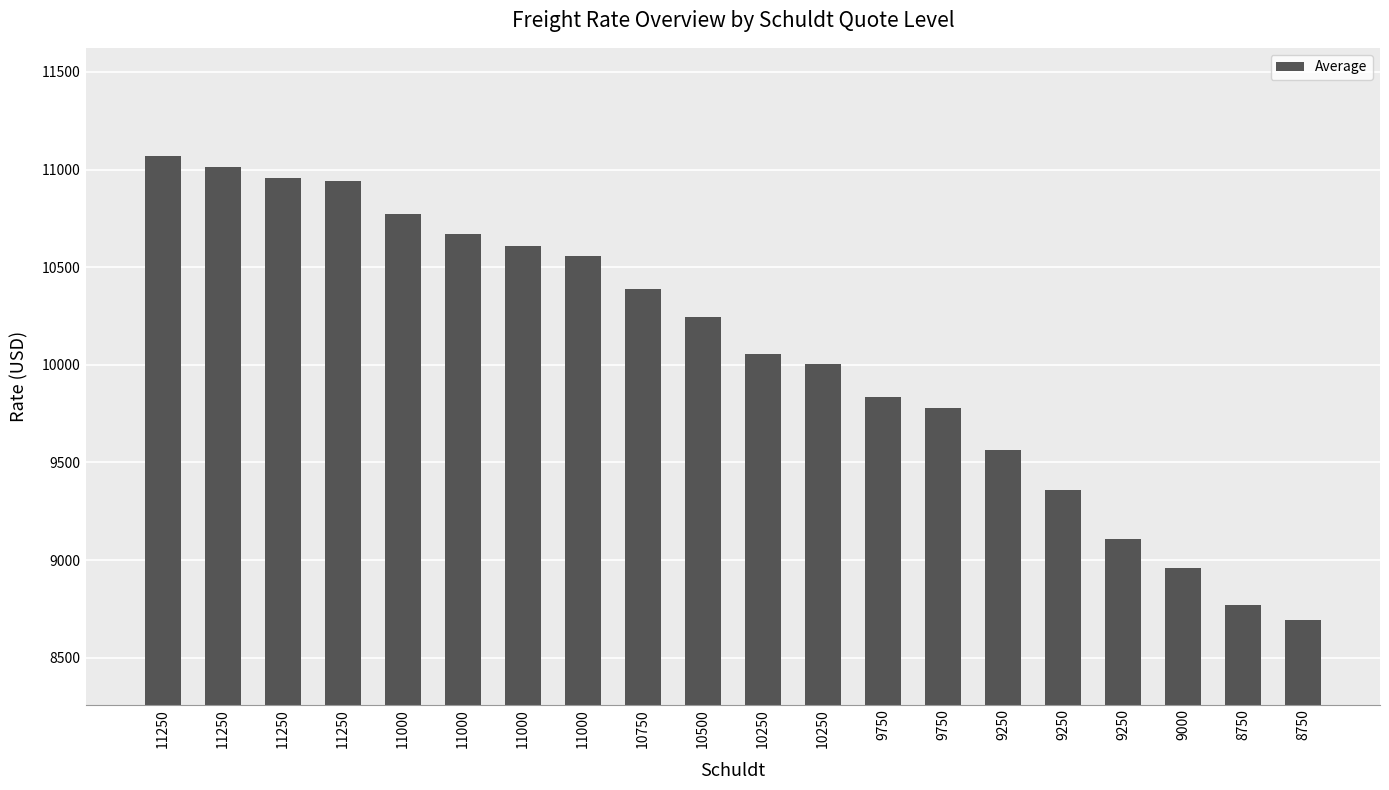

Is it true that the value at 11250 is 10959?

True